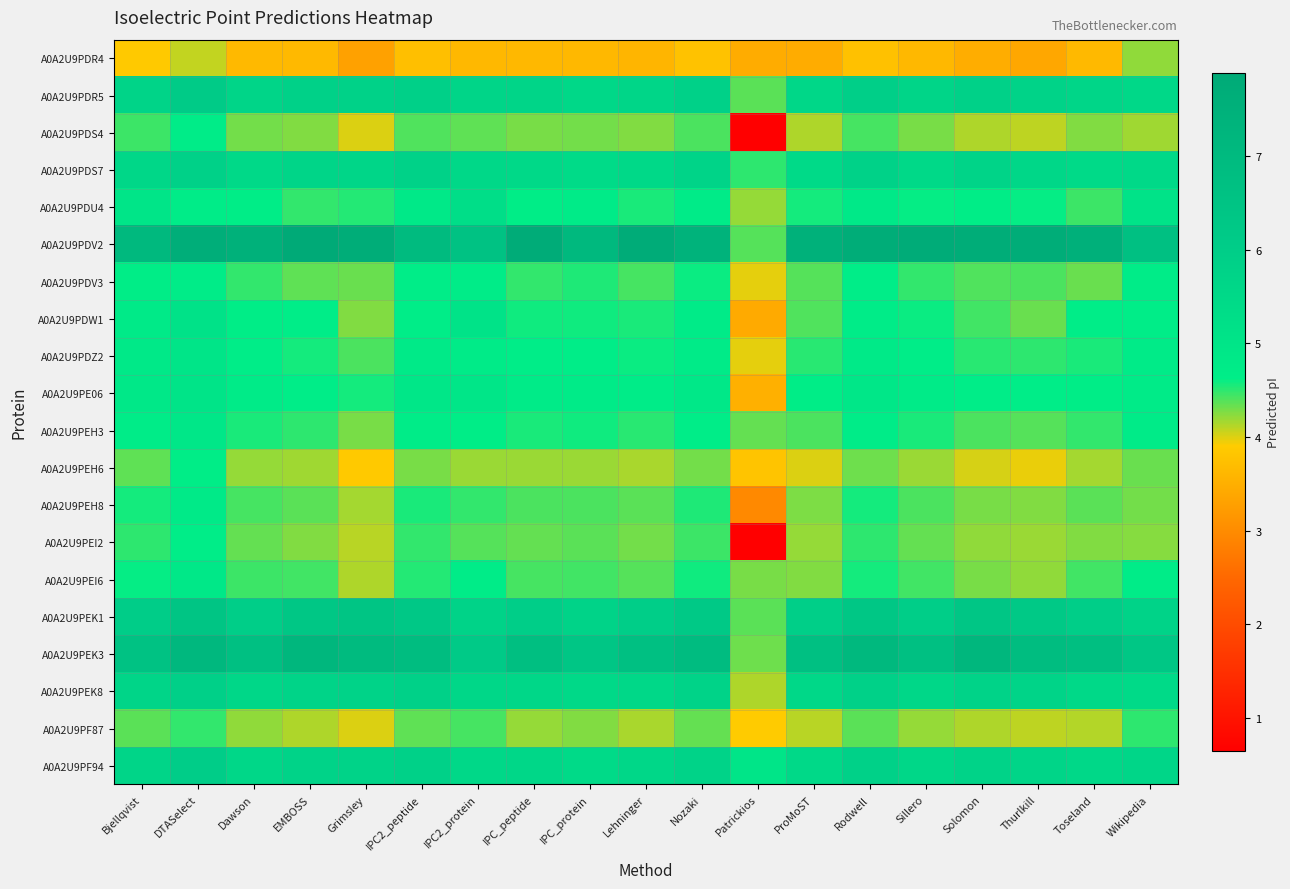

At EMBOSS, list the series in order from smallest to largest.

A0A2U9PDR4, A0A2U9PF87, A0A2U9PEH6, A0A2U9PDS4, A0A2U9PEI2, A0A2U9PDV3, A0A2U9PEH8, A0A2U9PEI6, A0A2U9PDU4, A0A2U9PEH3, A0A2U9PDZ2, A0A2U9PDW1, A0A2U9PE06, A0A2U9PDS7, A0A2U9PEK8, A0A2U9PF94, A0A2U9PDR5, A0A2U9PEK1, A0A2U9PEK3, A0A2U9PDV2